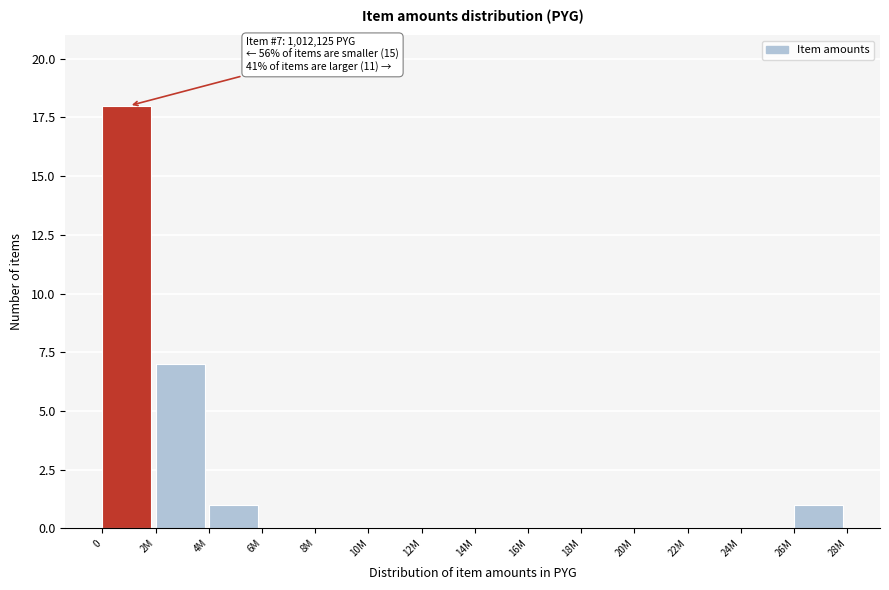

Reading left to right, transcribe all the data shown in this chart.

0=18	2M=7	4M=1	6M=0	8M=0	10M=0	12M=0	14M=0	16M=0	18M=0	20M=0	22M=0	24M=0	26M=1